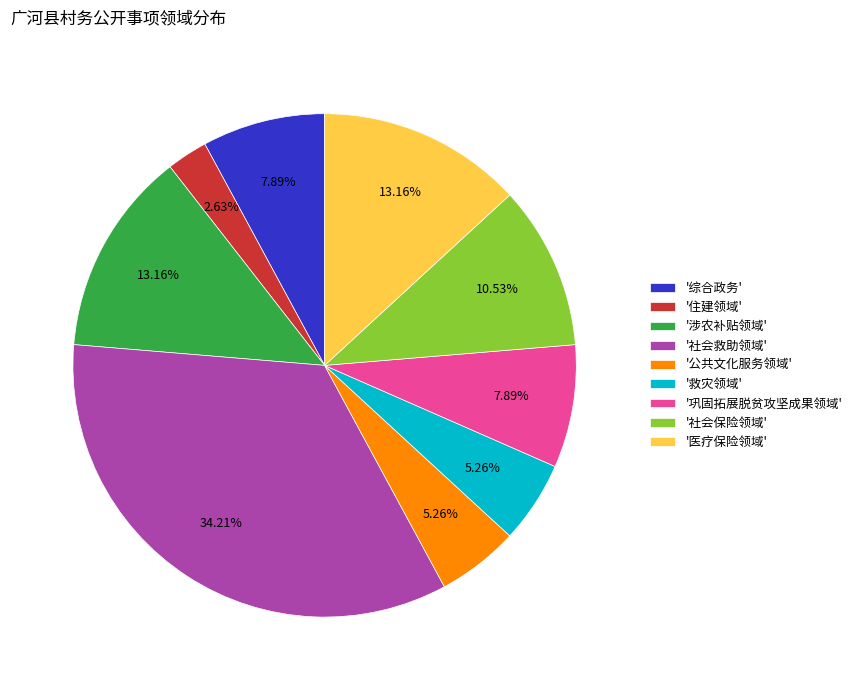

Does any single category account for the majority?

No